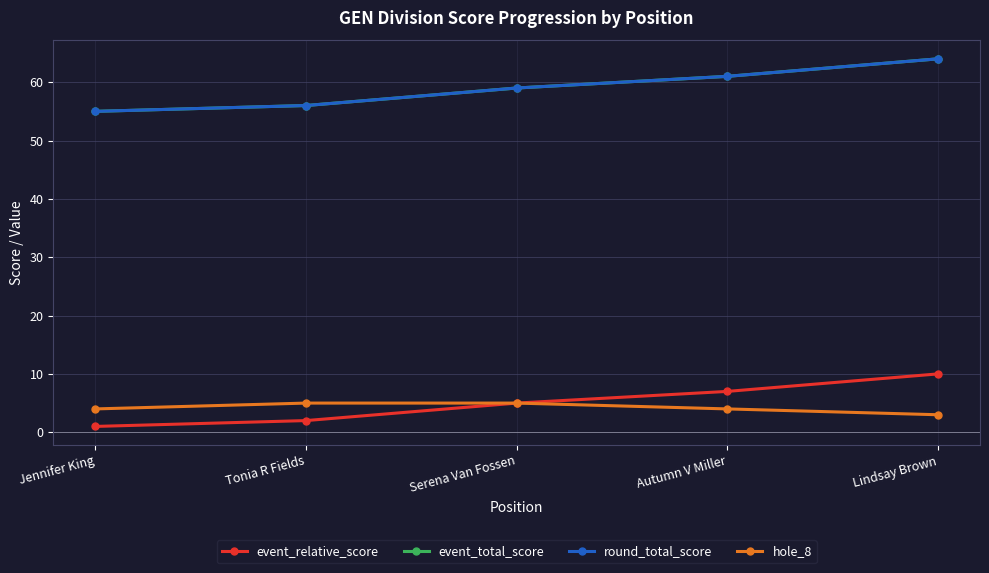

True or false: event_relative_score has more than 1 interior local peaks.

False